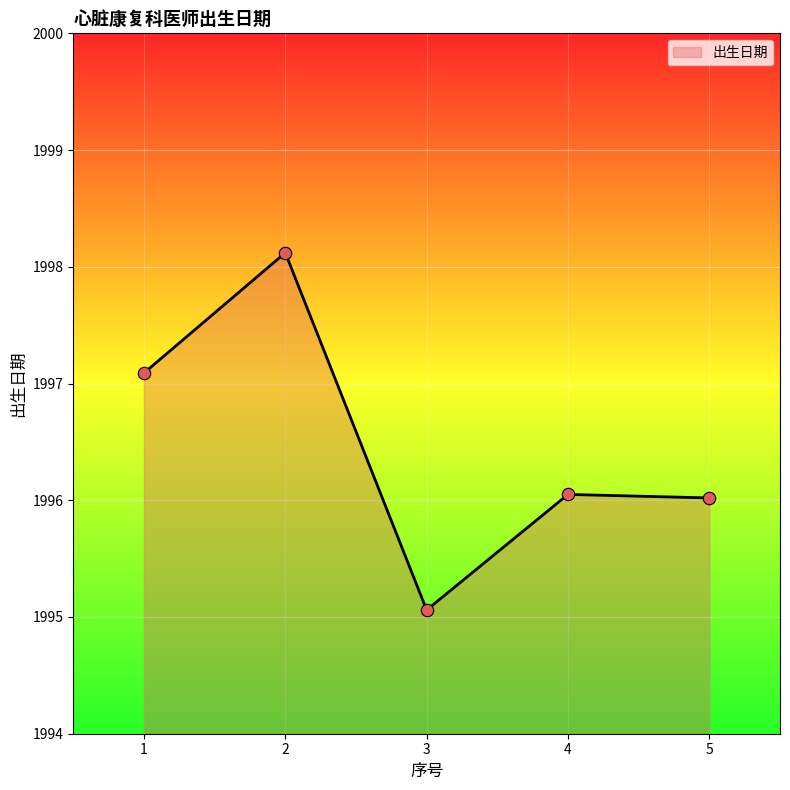

What is the change in value from 2 to 4?

-2.1